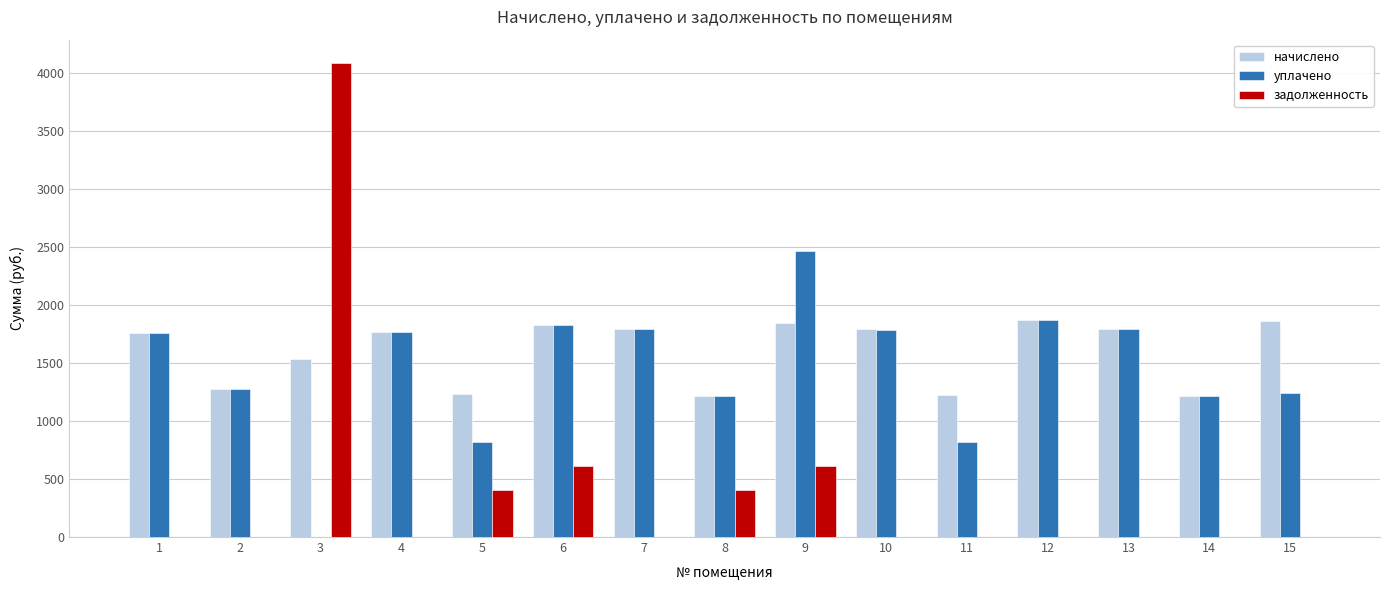

What is the spread (max minus min) of values at 6?

1216.7